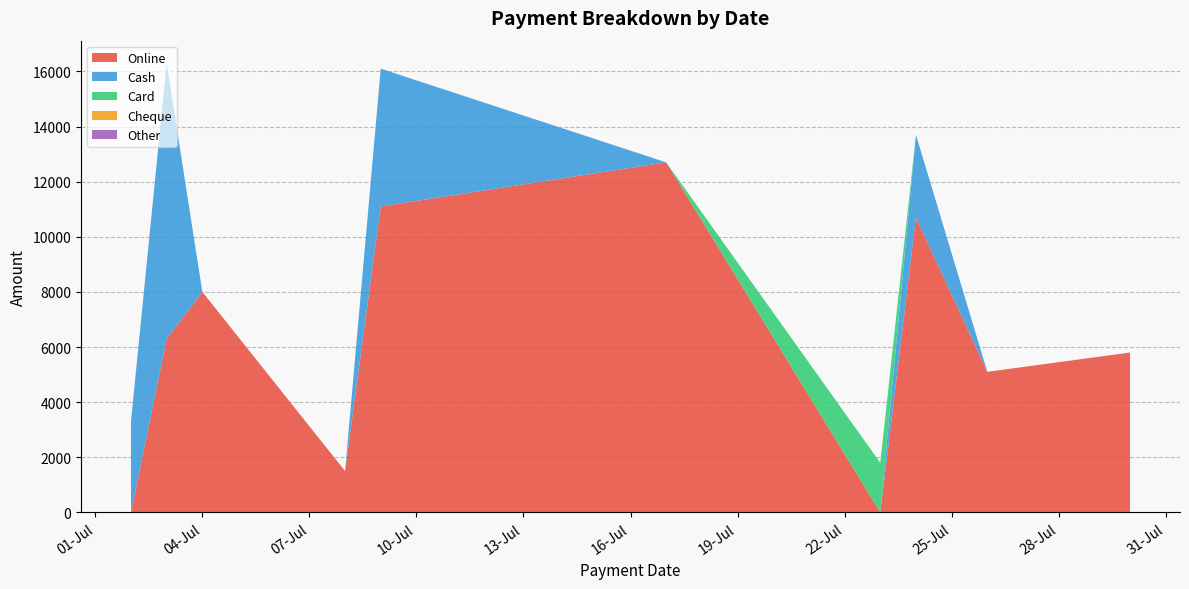

Reading left to right, extract all data points from this chart.

Online: 0	6300	8000	1500	11100	12700	0	10700	5100	5800
Cash: 3300	10000	0	0	5000	0	0	3000	0	0
Card: 0	0	0	0	0	0	1800	0	0	0
Cheque: 0	0	0	0	0	0	0	0	0	0
Other: 0	0	0	0	0	0	0	0	0	0